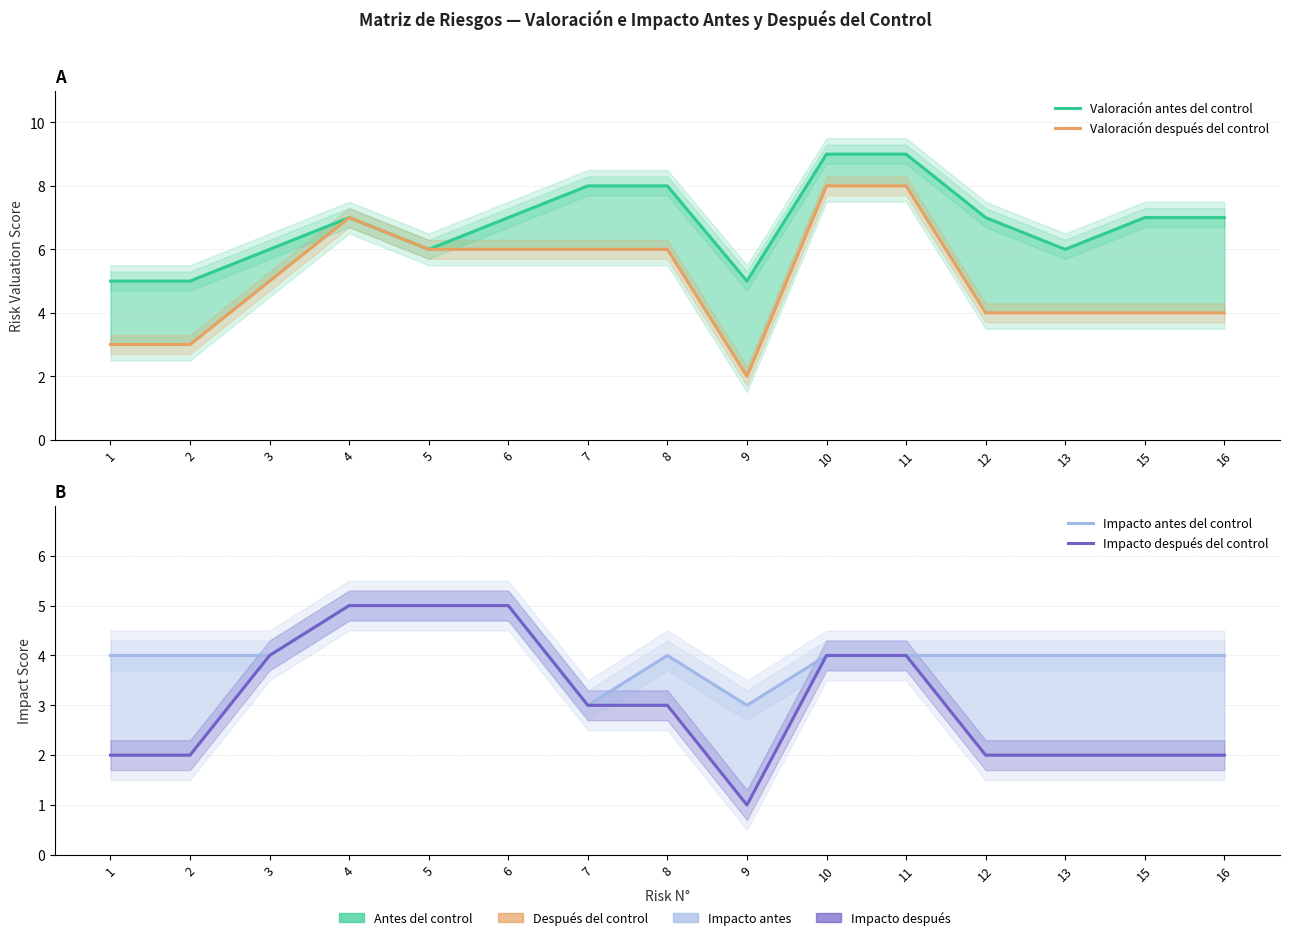

Reading left to right, extract all data points from this chart.

Valoración antes del control: 5	5	6	7	6	7	8	8	5	9	9	7	6	7	7
Valoración después del control: 3	3	5	7	6	6	6	6	2	8	8	4	4	4	4
Impacto antes del control: 4	4	4	5	5	5	3	4	3	4	4	4	4	4	4
Impacto después del control: 2	2	4	5	5	5	3	3	1	4	4	2	2	2	2